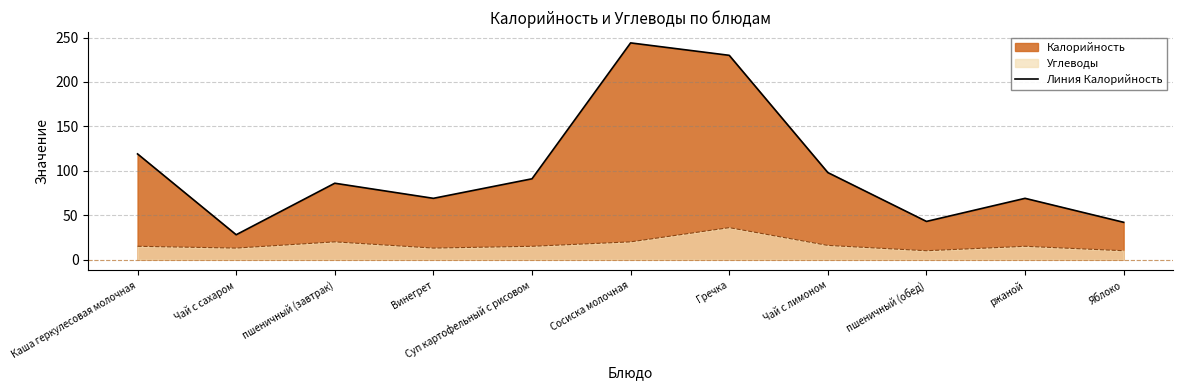

What is the change in value from Гречка to пшеничный (обед)?

-187